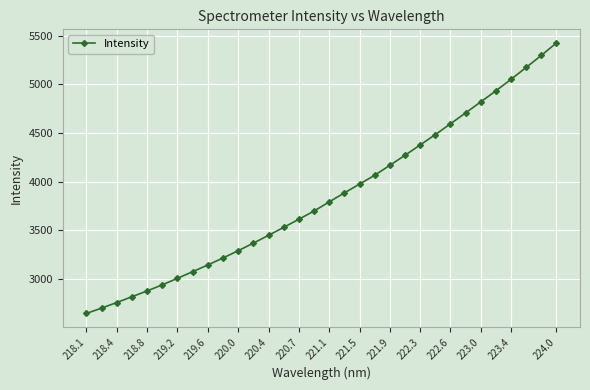

Does the chart display data point markers on the line(s)?

Yes